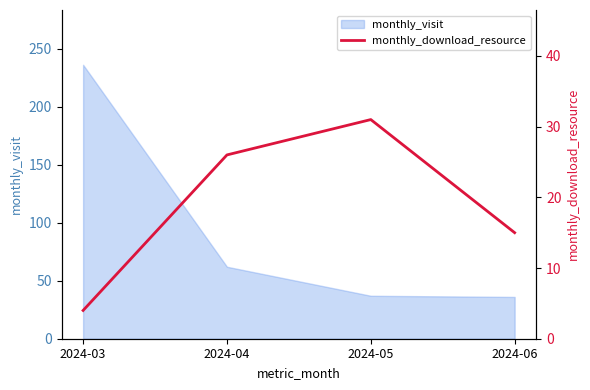

Count the values in the range 15 to 31.

3